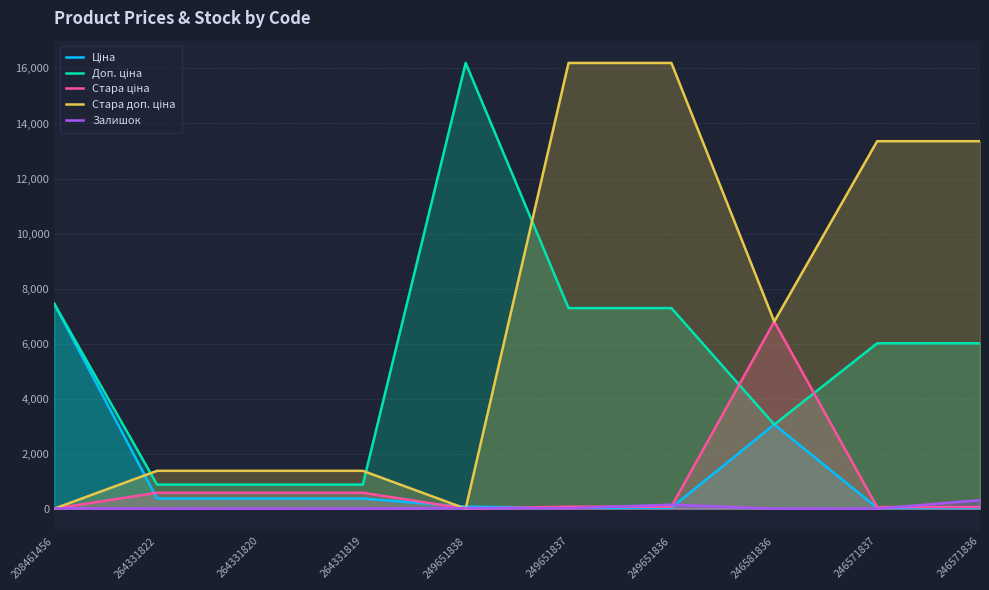

How many lines are shown in the chart?

5